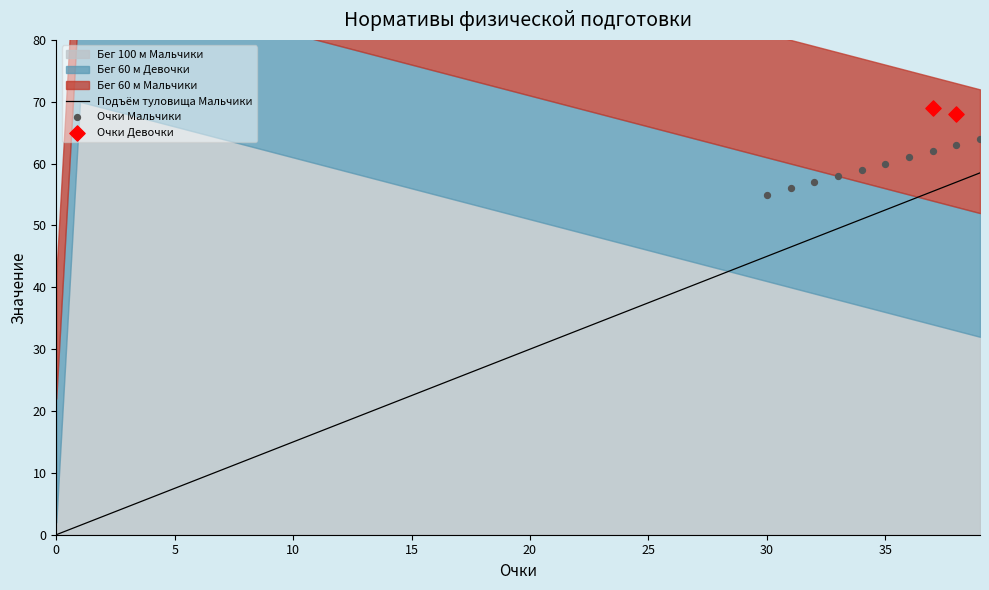

What is the total value across all series at 39?

213